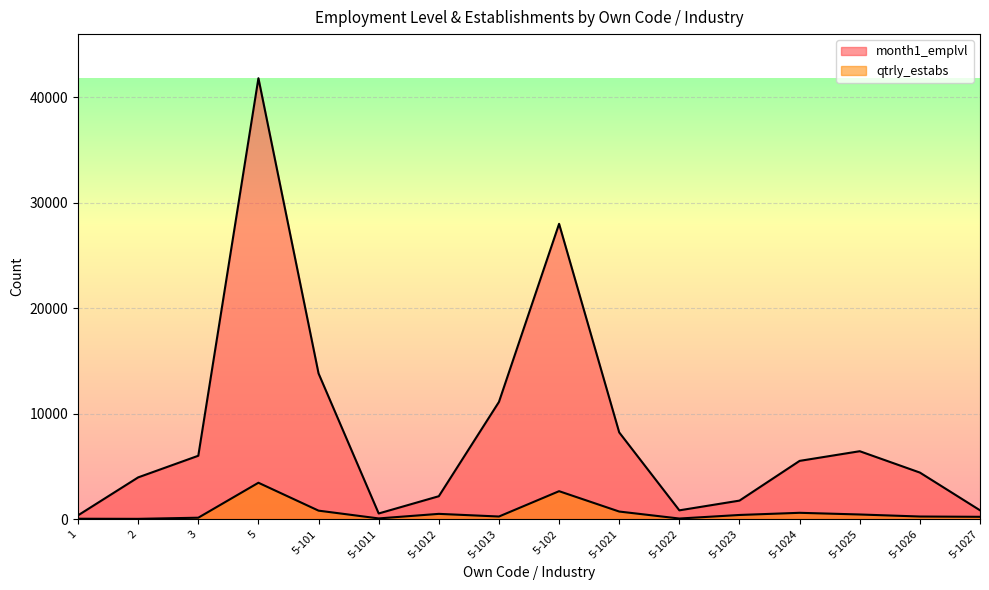

True or false: month1_emplvl and qtrly_estabs cross at least once.

False